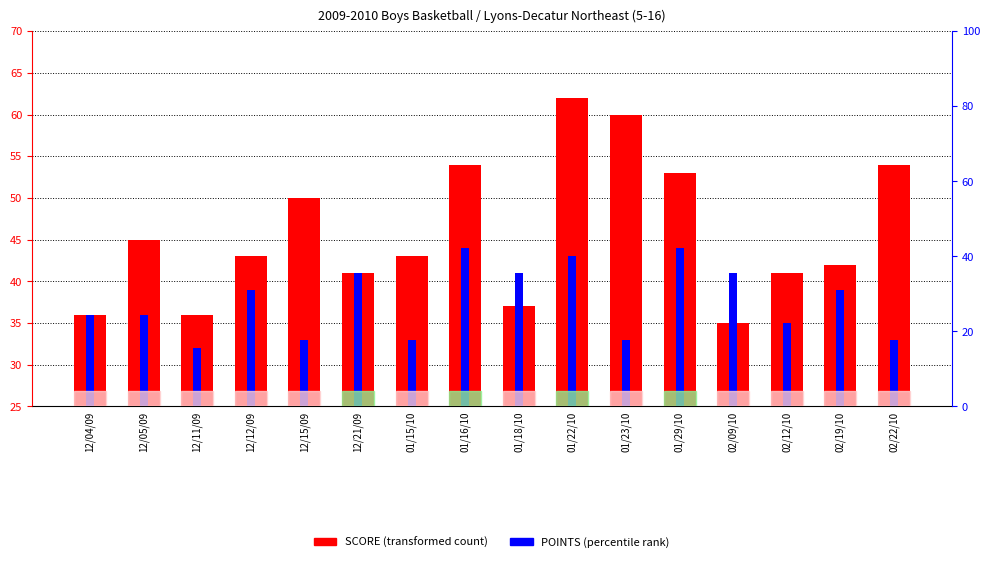

Rank the series by their maximum value, from lowest to highest.

POINTS, SCORE